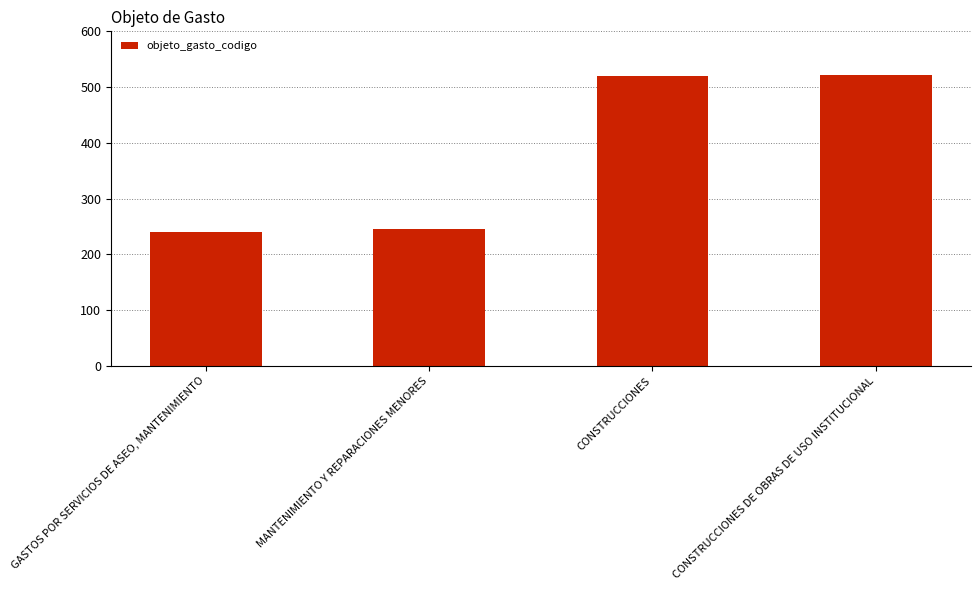

How many values are below 520?

2